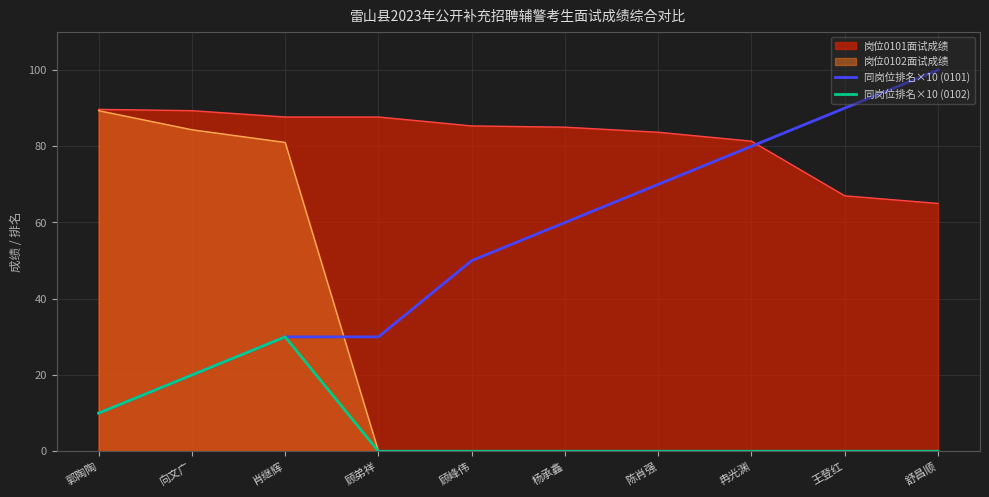

What is the difference between the second highest and second lowest values in the 同岗位排名×10 (0101) series?

70.0